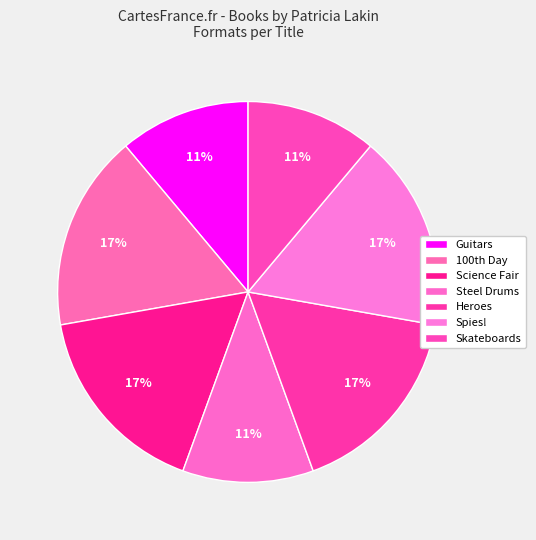

To the nearest percent, what is the average slice percentage?

14%